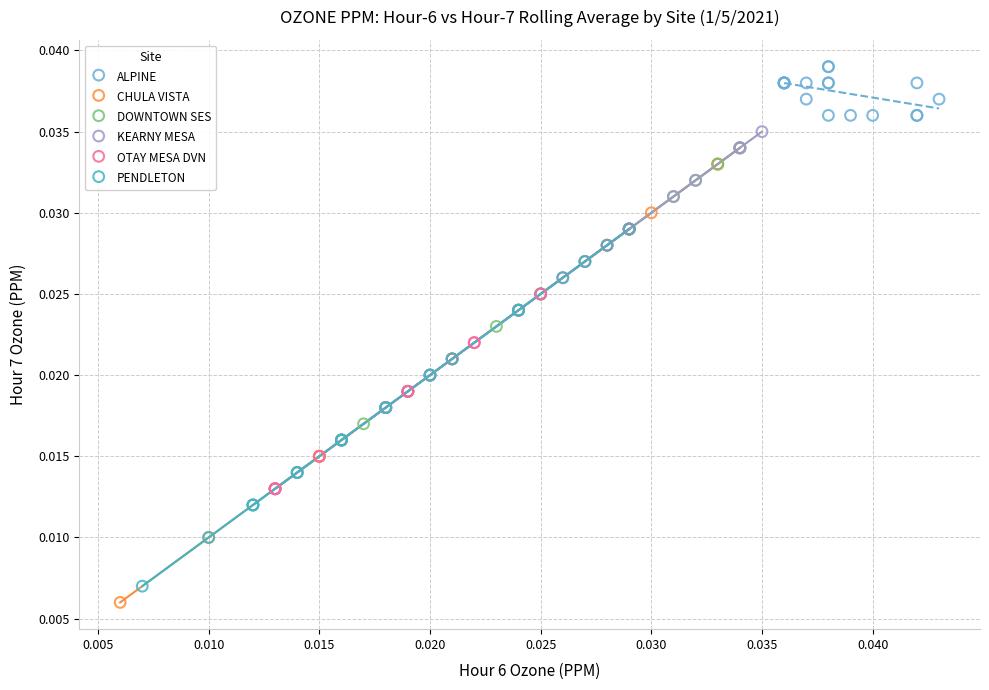

Which series reaches the maximum Y coordinate?

ALPINE